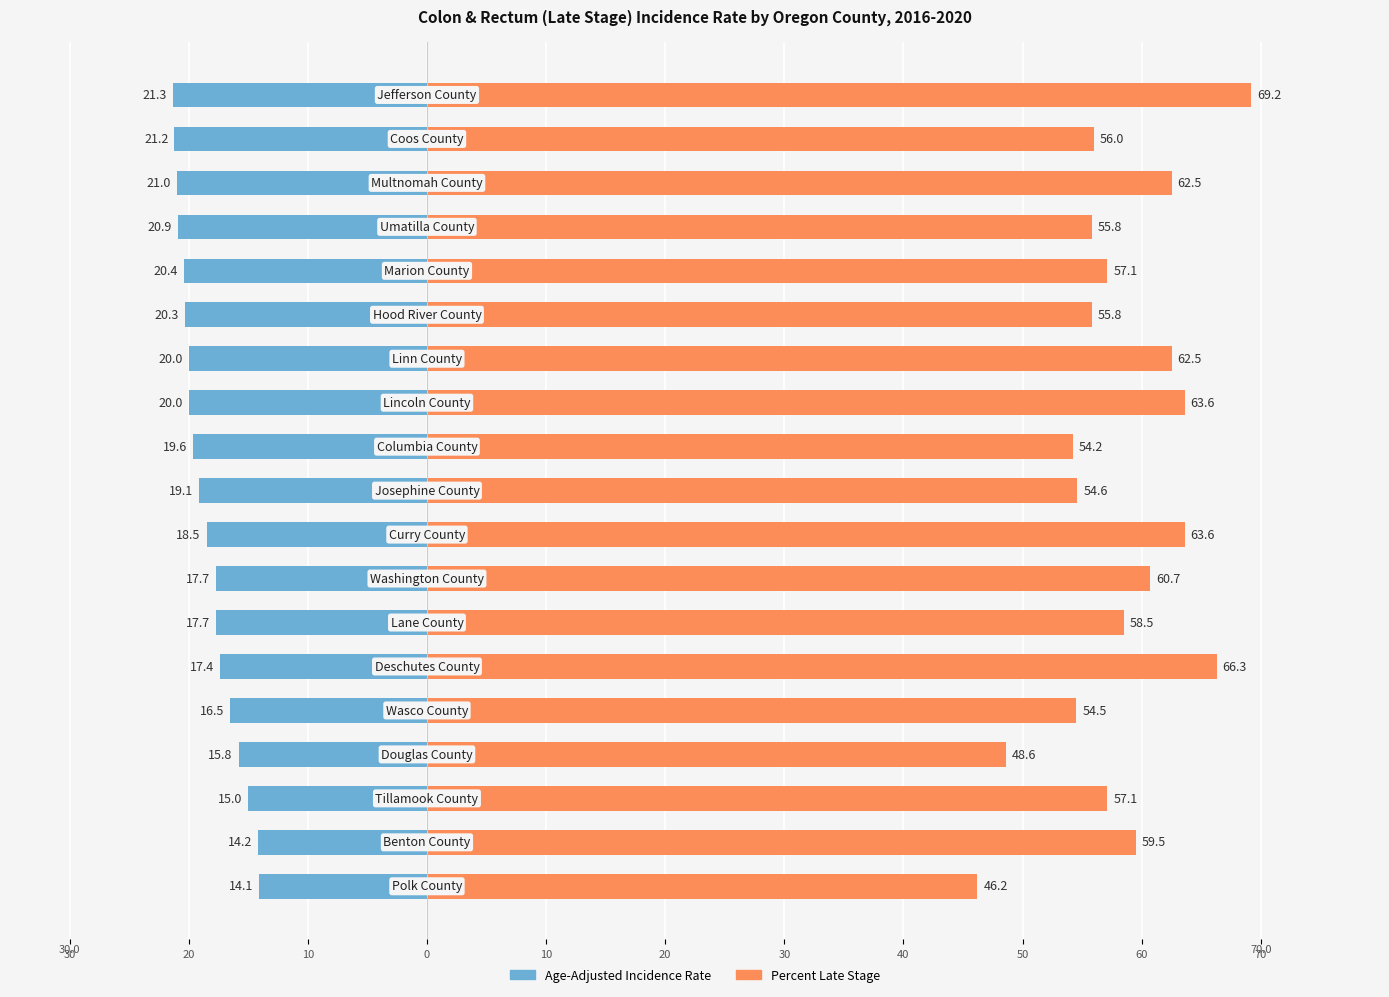

Between 11 and 60, which is larger?

60